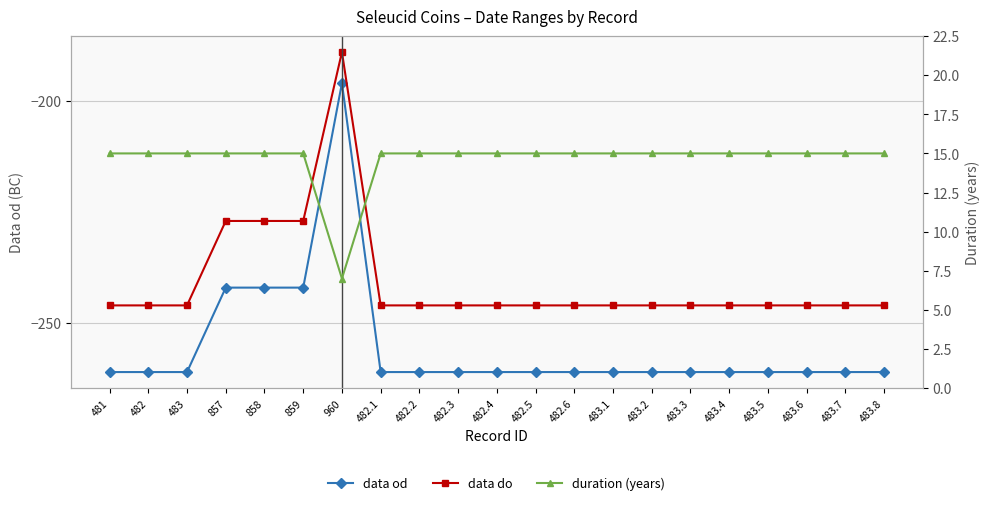

True or false: data od and duration (years) cross at least once.

False